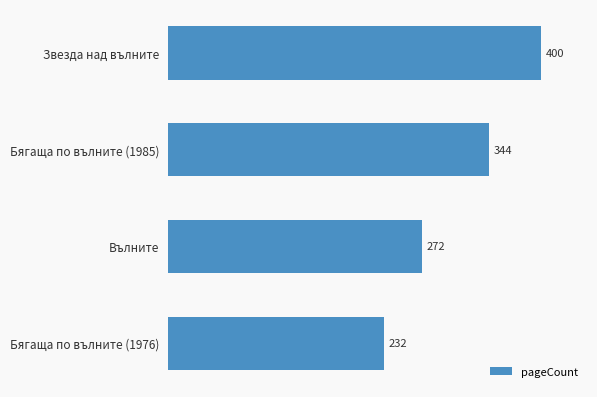

What is the change in value from Вълните to Бягаща по вълните (1985)?

+72